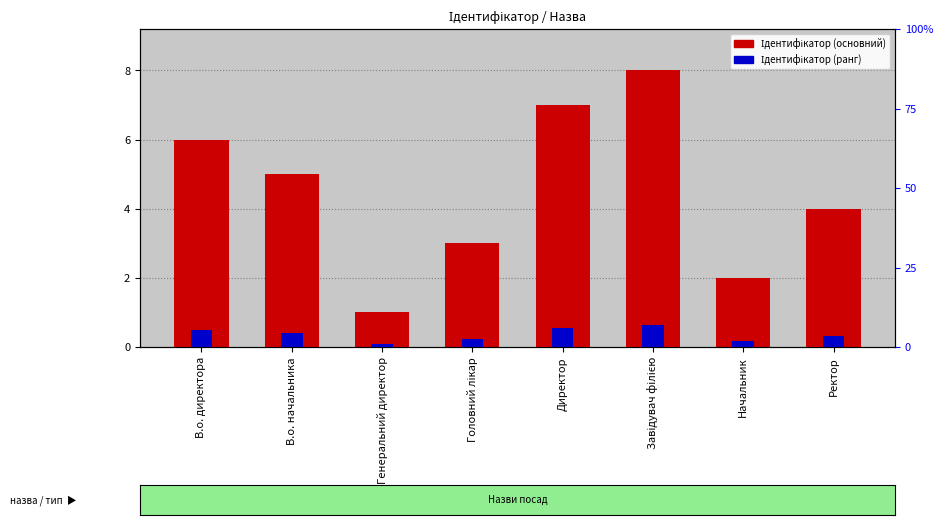

How many data points in Ідентифікатор (main) are less than 5?

4